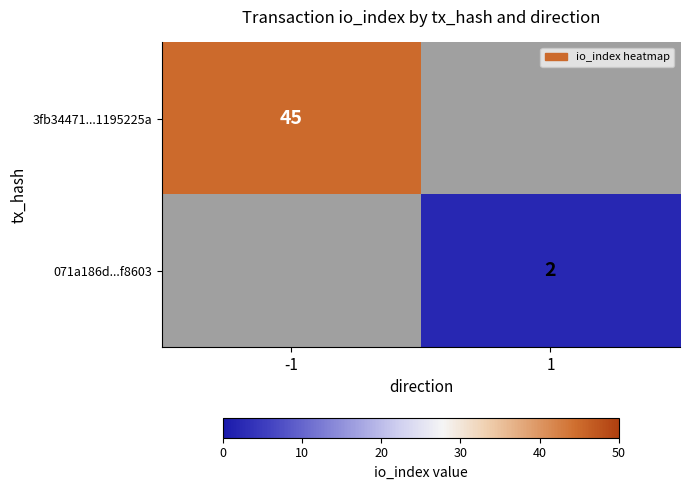

True or false: 071a186d...f8603 has a value of 1 at 1.

False